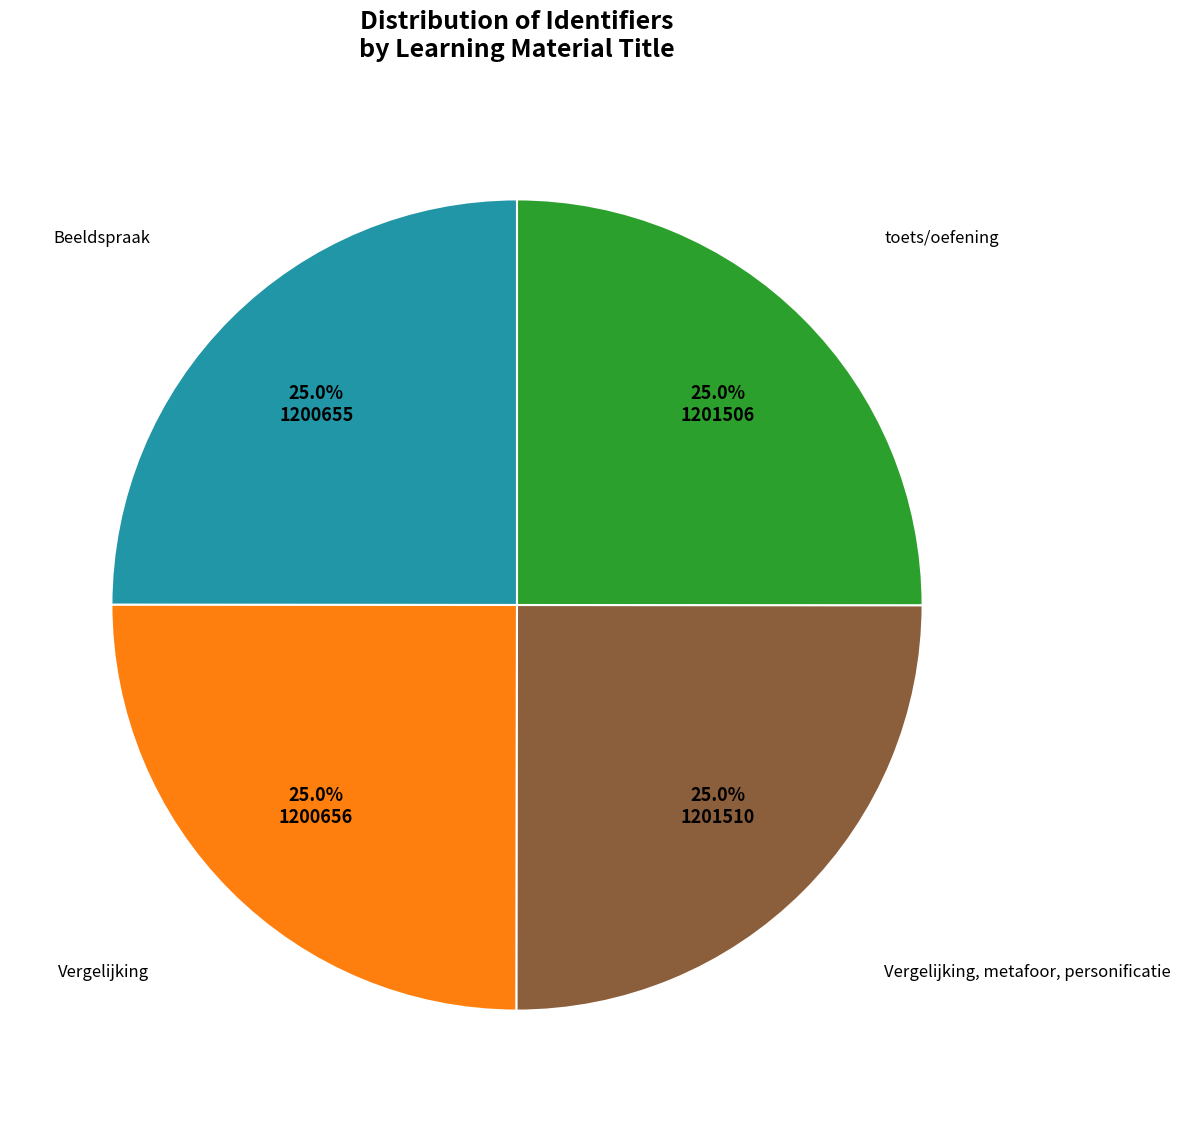

How many segments does this pie chart have?

4